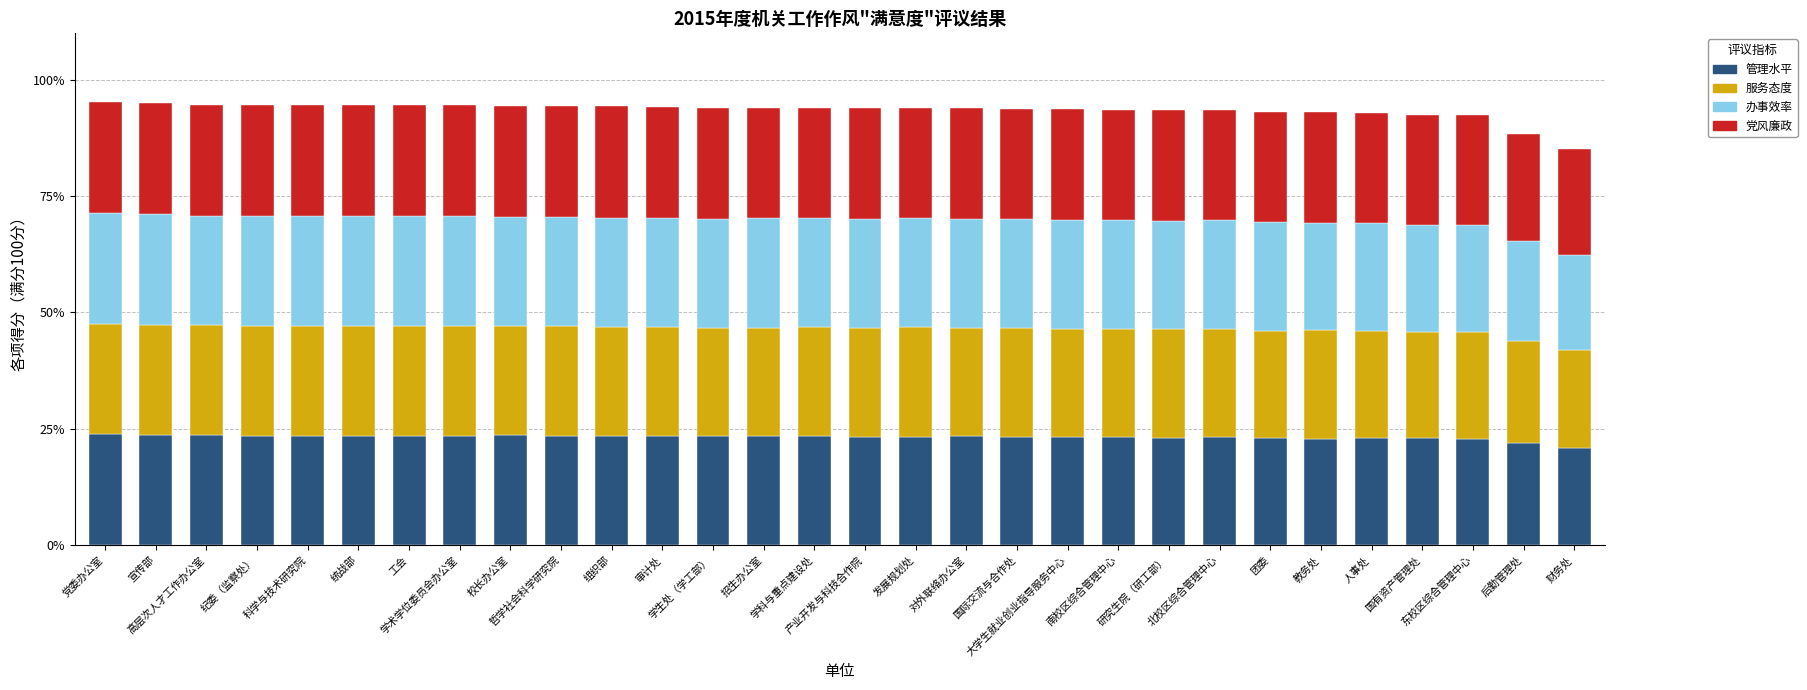

What is the difference between the second highest and minimum values in the 管理水平 series?

2.9